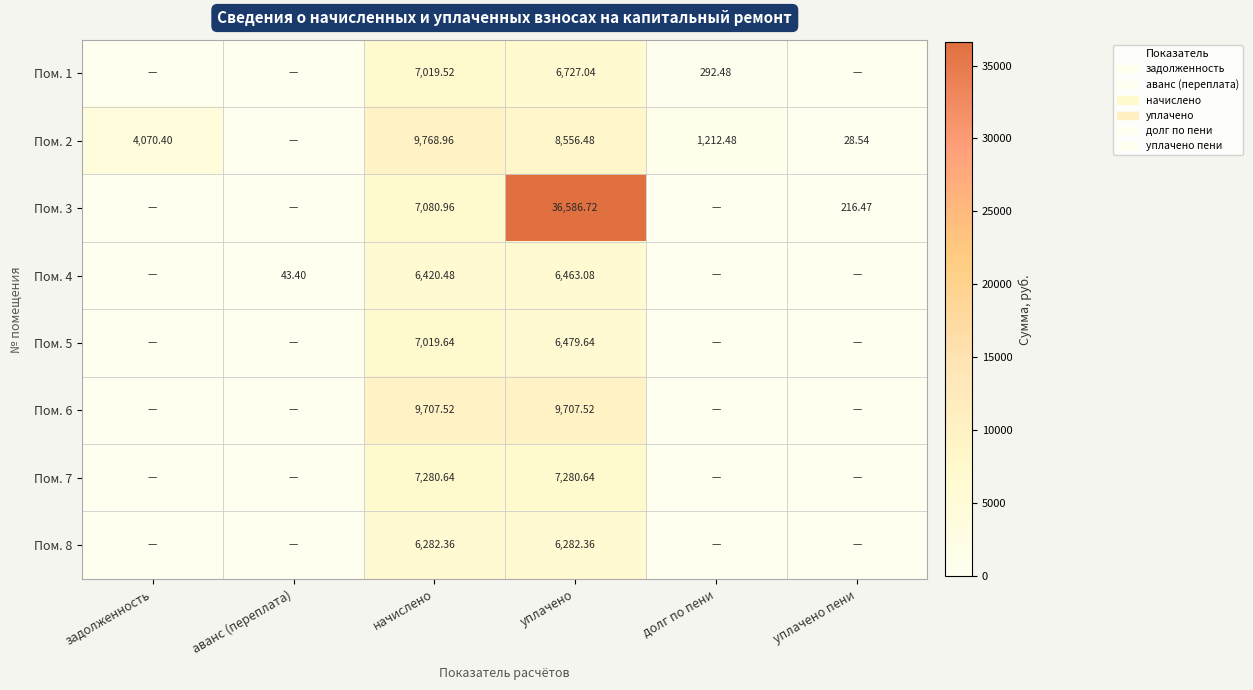

How many values in Пом. 5 are above zero?

2